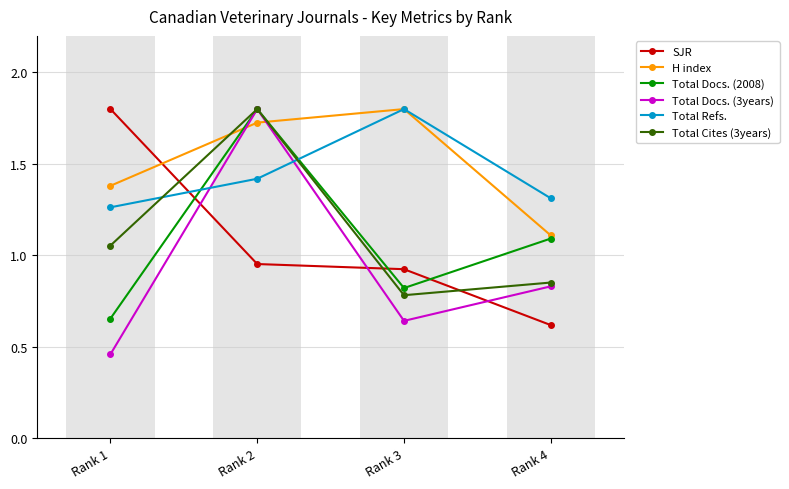

At which label does Total Docs. (2008) reach its minimum?

Rank 1